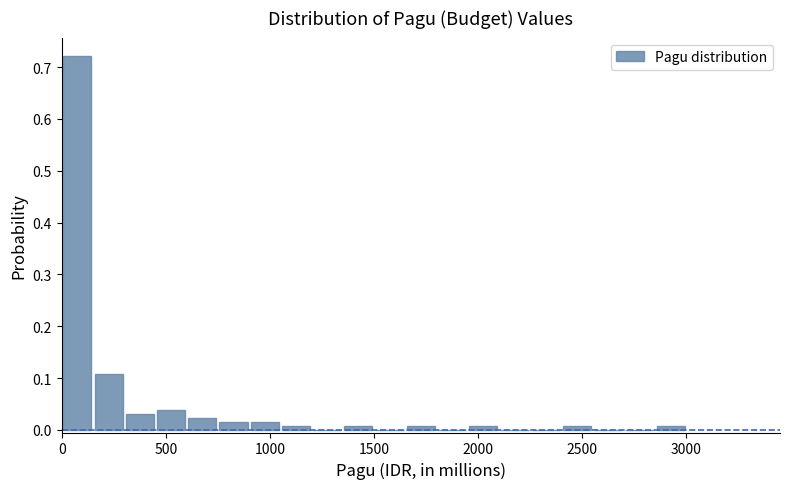

Read against the x-axis, roughly where is the centre of the tallest bar?

100